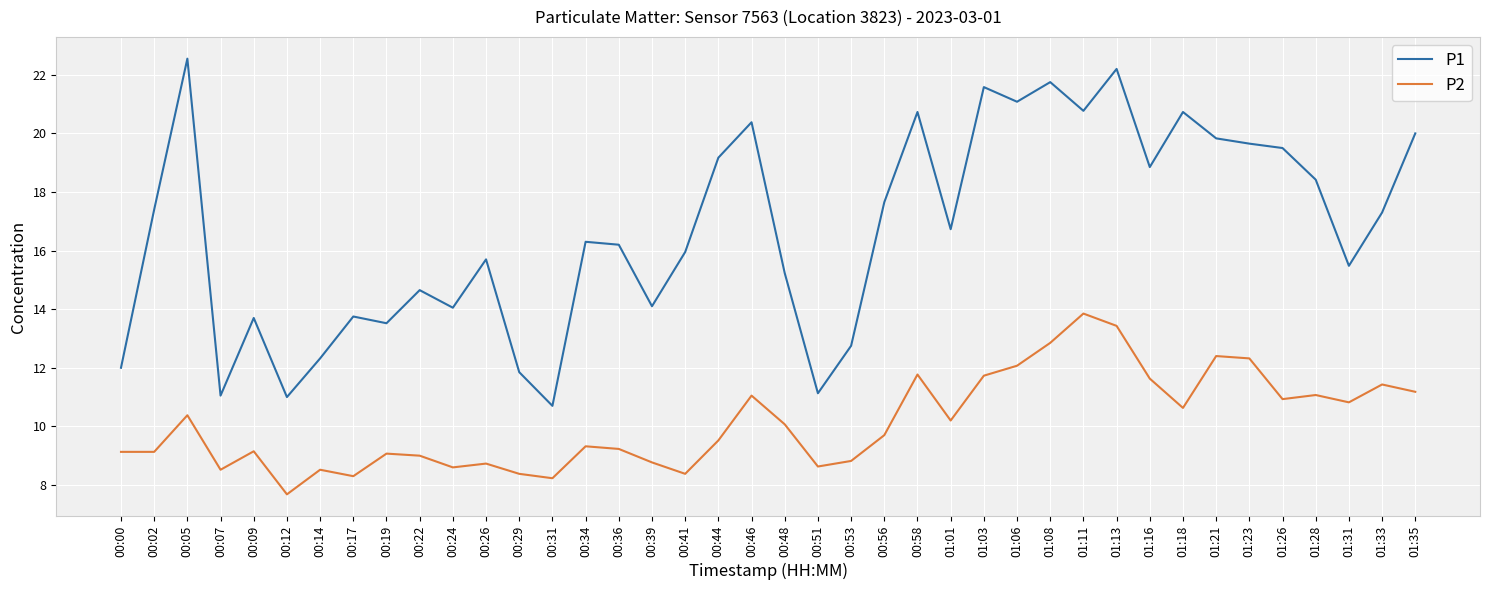

List the series in order of their overall mean, highest first.

P1, P2